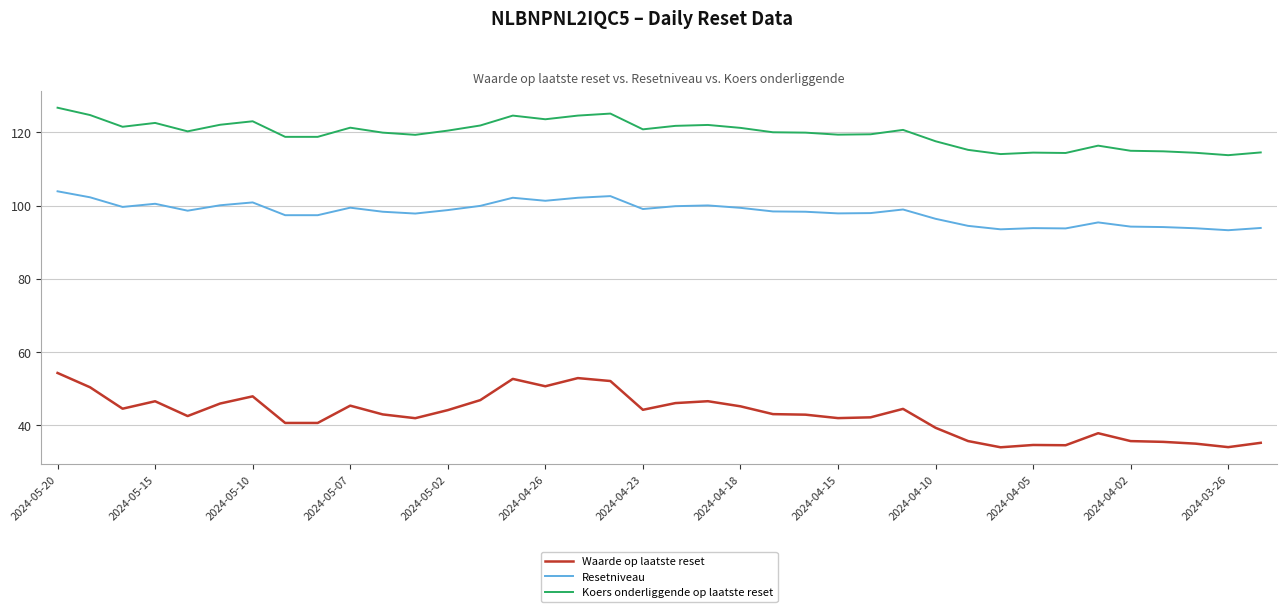

What is the highest value of the Koers onderliggende op laatste reset series?

126.7